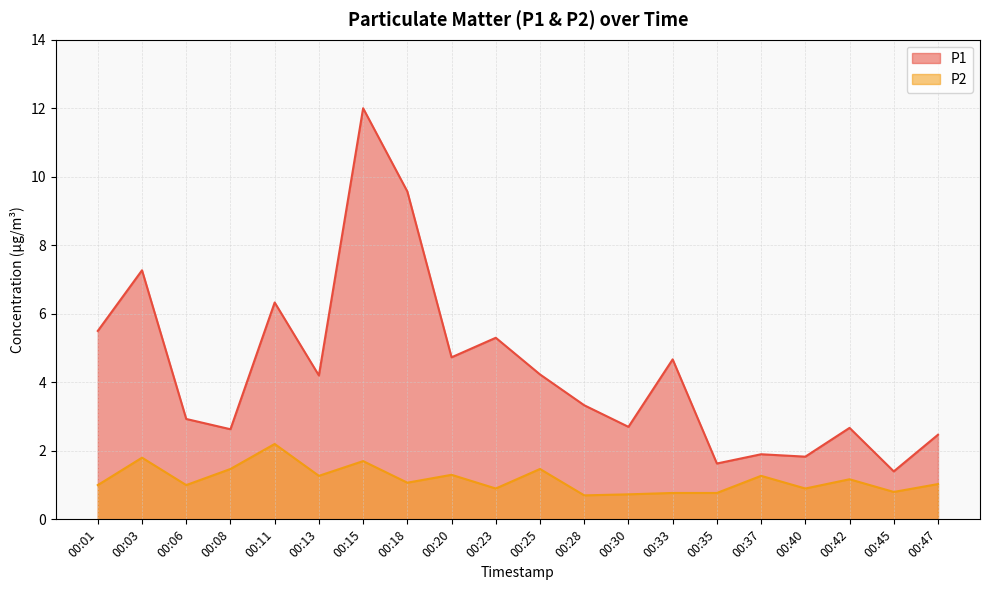

At which label does P2 reach its peak?

00:11